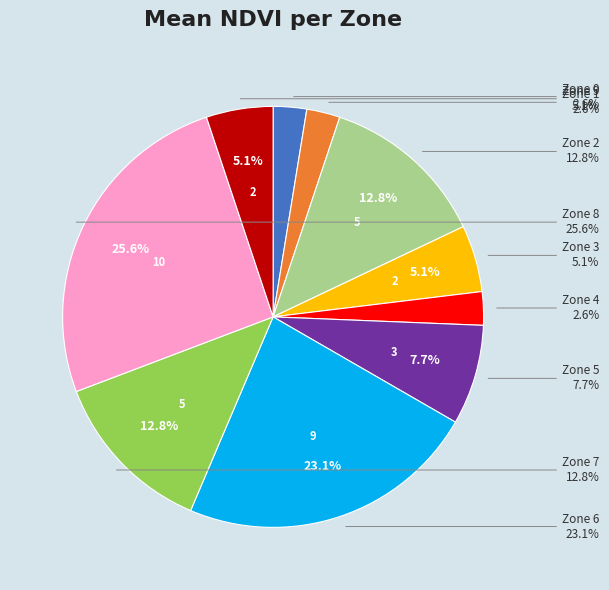

How many slices are in this pie chart?

10